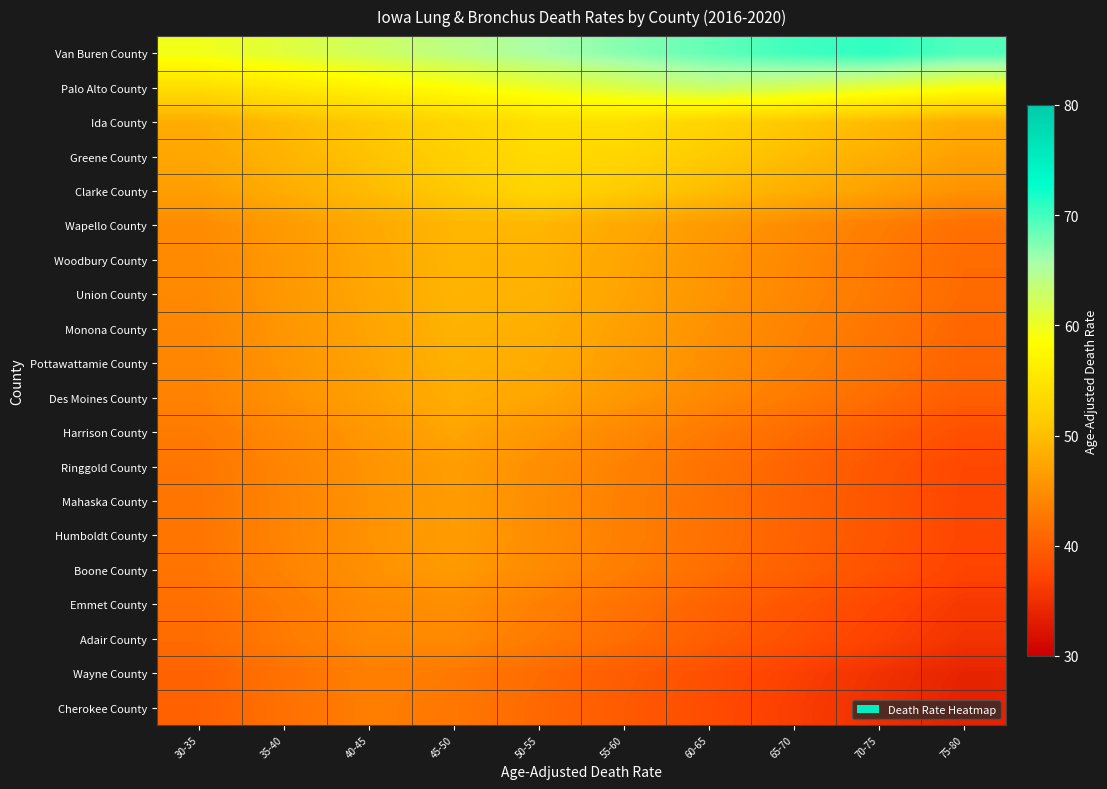

Rank the series by their maximum value, from highest to lowest.

Van Buren County, Palo Alto County, Ida County, Greene County, Clarke County, Wapello County, Woodbury County, Union County, Monona County, Pottawattamie County, Des Moines County, Harrison County, Ringgold County, Mahaska County, Humboldt County, Boone County, Emmet County, Adair County, Wayne County, Cherokee County